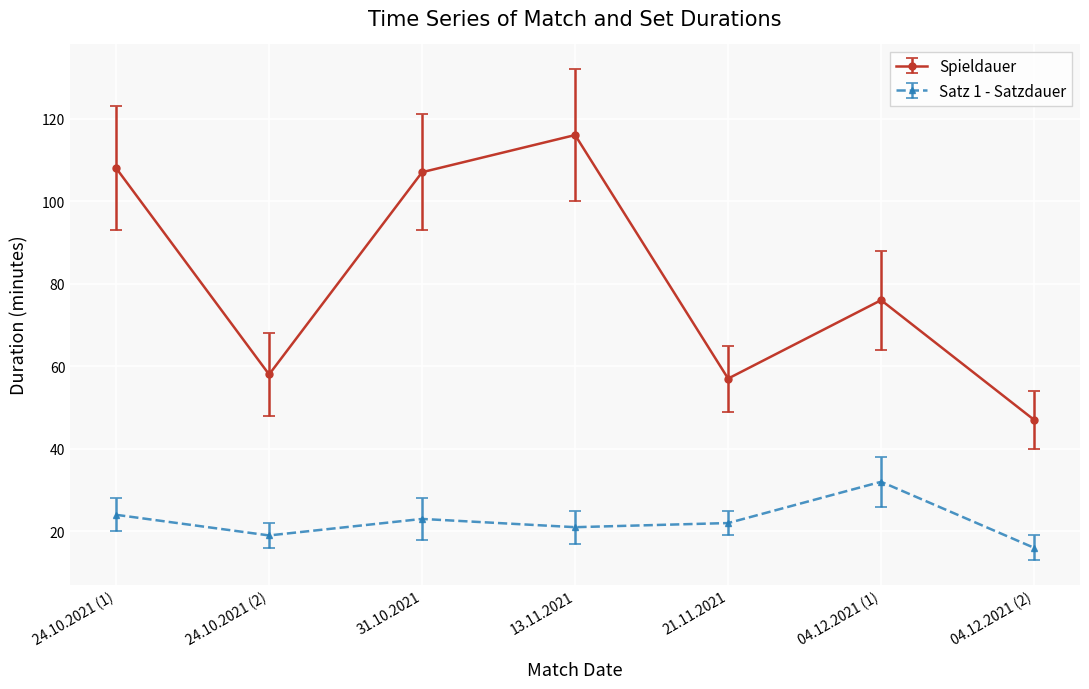

What is the label of the 1st point from the right?

04.12.2021 (2)